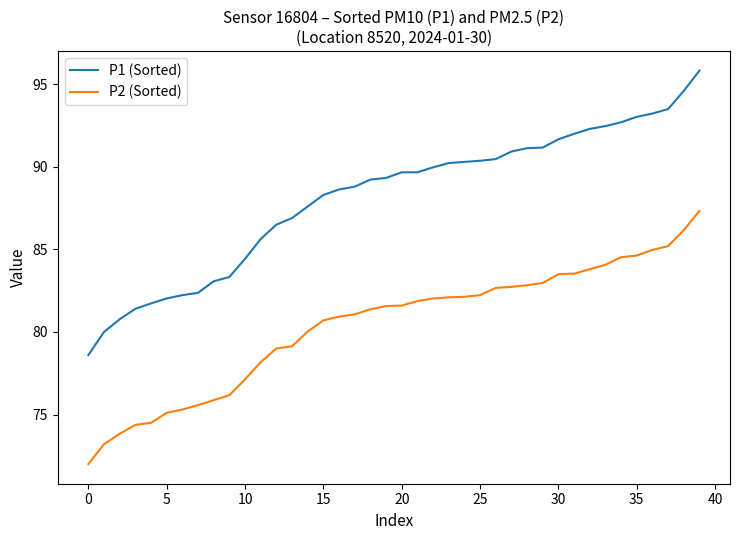

What is the smallest value displayed?

72.0